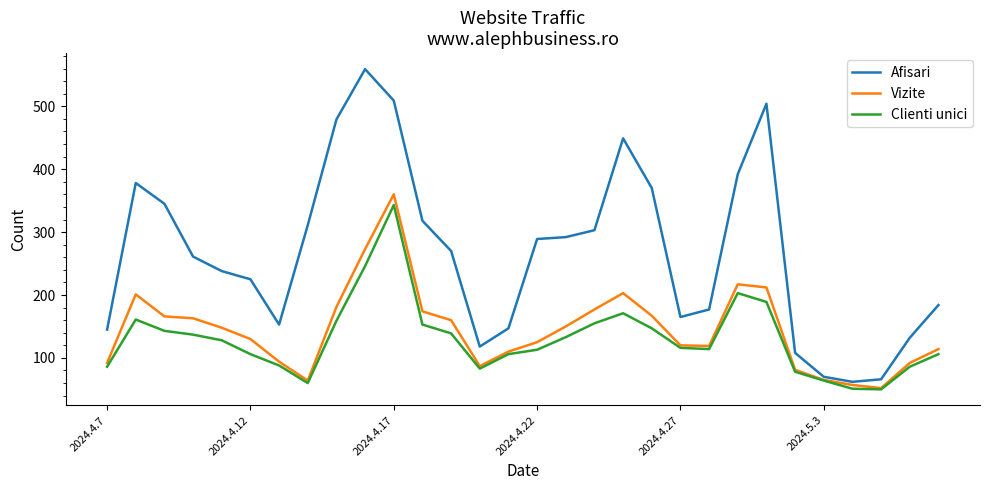

Which series has the largest total across all categories?

Afisari